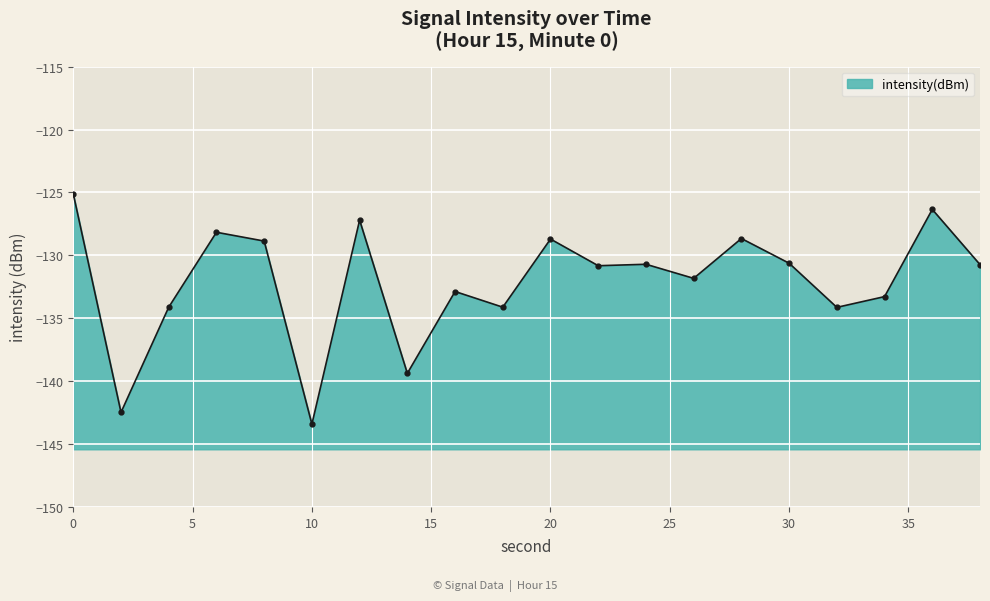

What is the maximum value shown in the chart?

-125.1